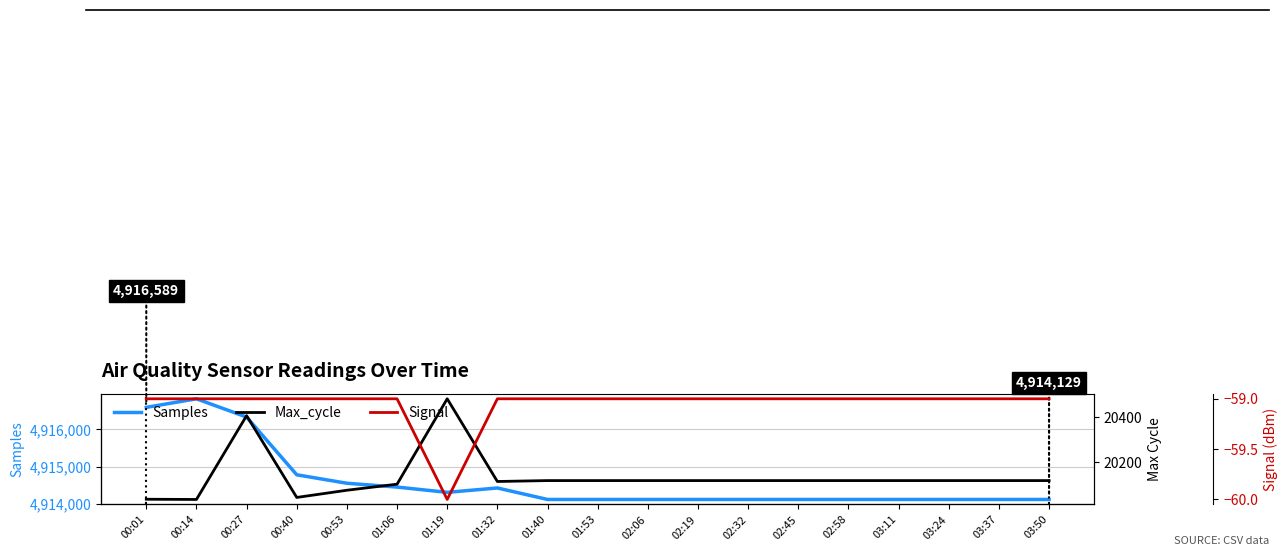

The Max_cycle series shows 20103 at 01:06. True or false?

True